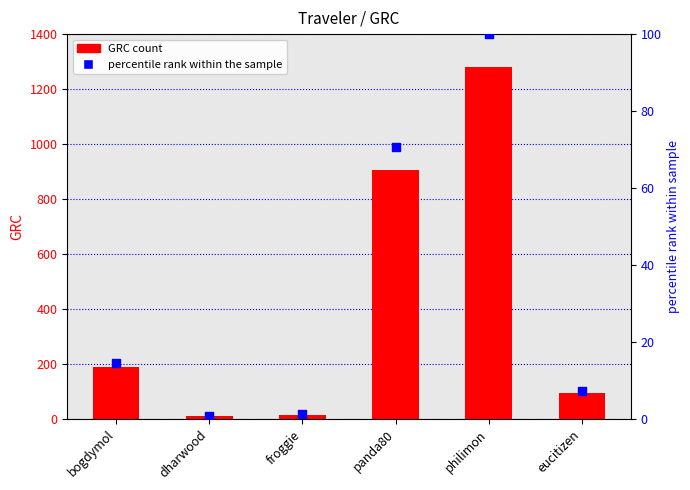

Which series has the largest total across all categories?

GRC